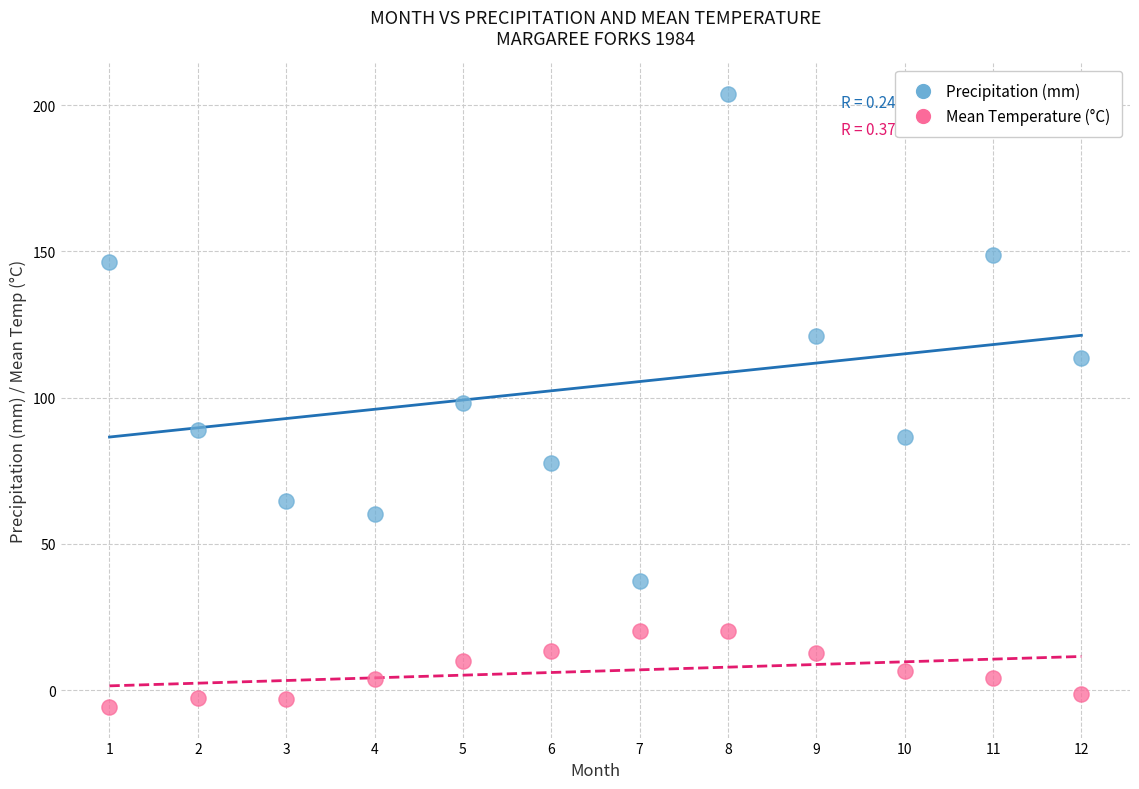

What are all the series names shown in the legend?

Precipitation (mm), Mean Temperature (°C)